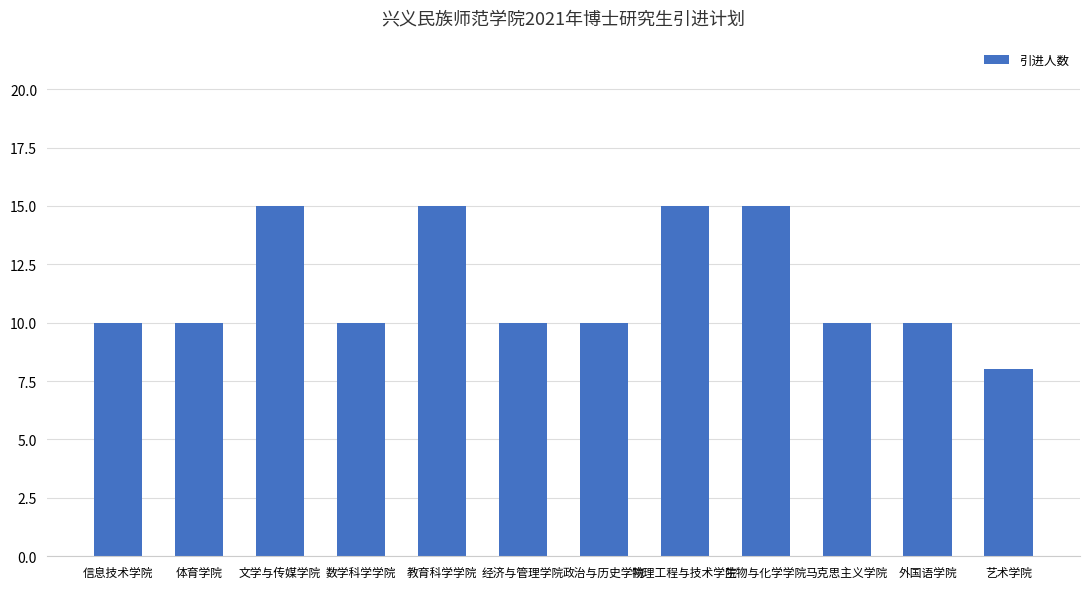

What is the value of the 10th bar from the left?

10